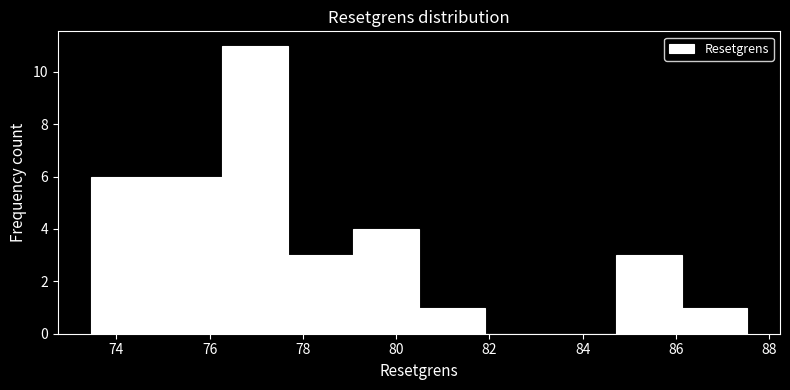

Which range on the x-axis has the tallest bar?

76.2 to 77.6